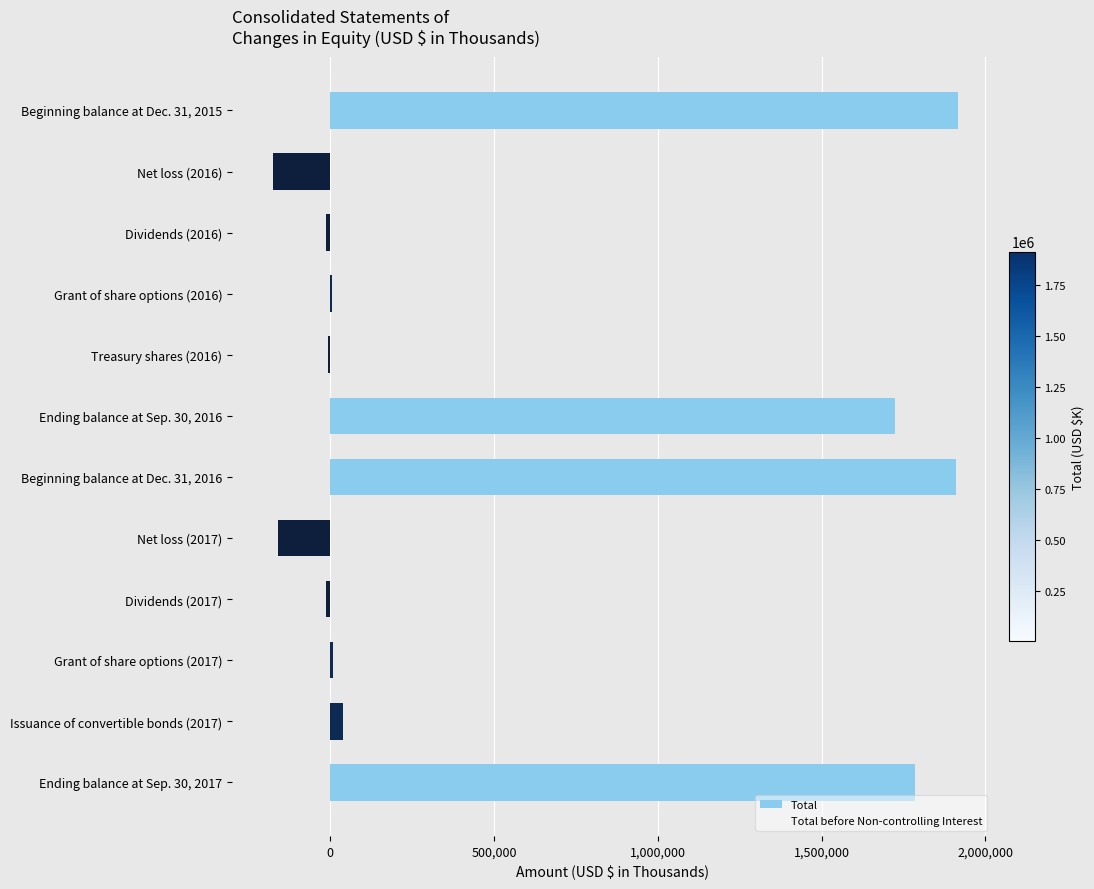

What is the sum of all values?

7013381